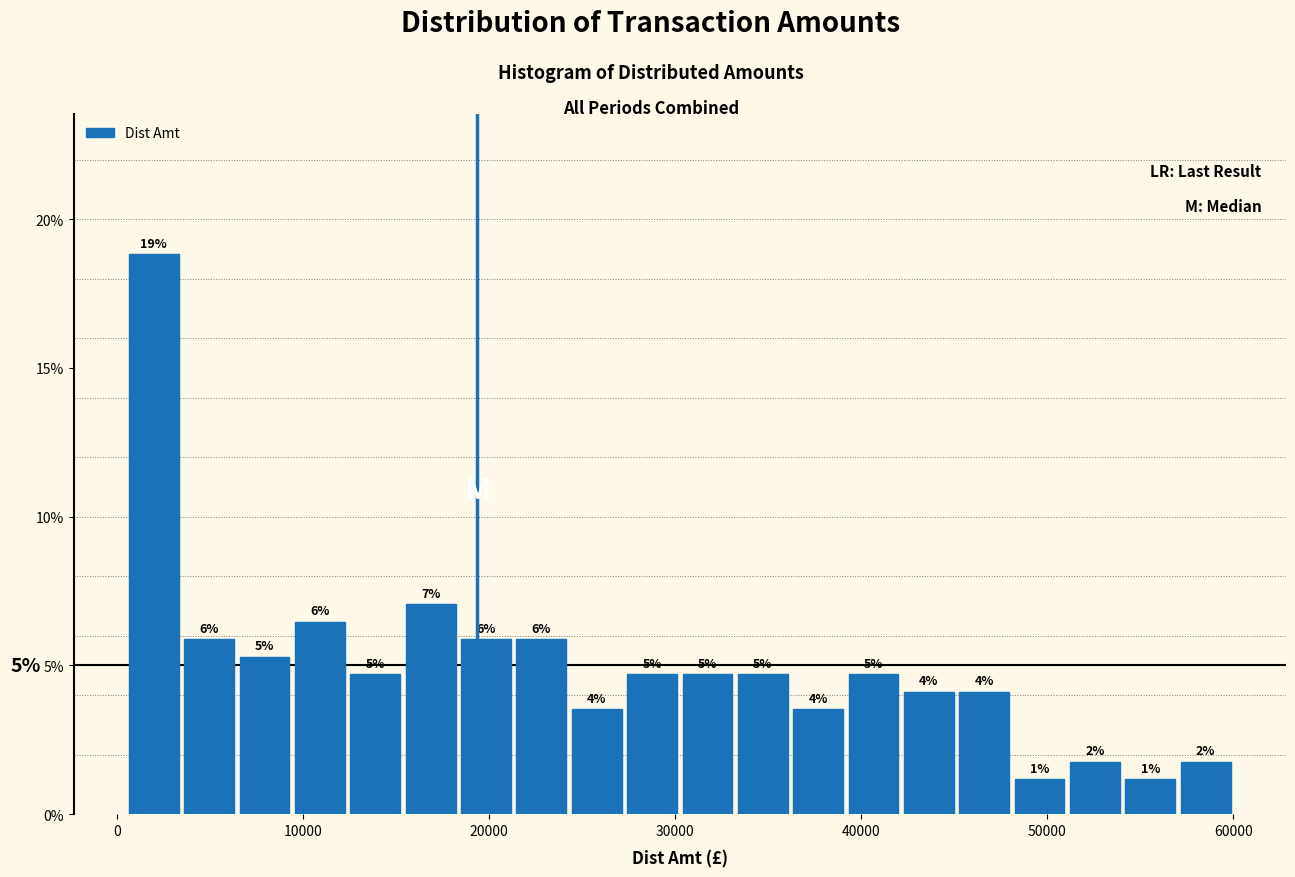

Around what value on the x-axis is the tallest bar? Give the approximate position of its centre, as read against the axis.

2000